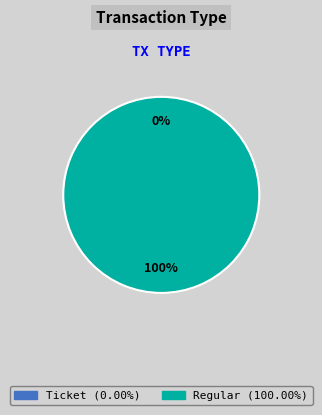

How many segments does this pie chart have?

2